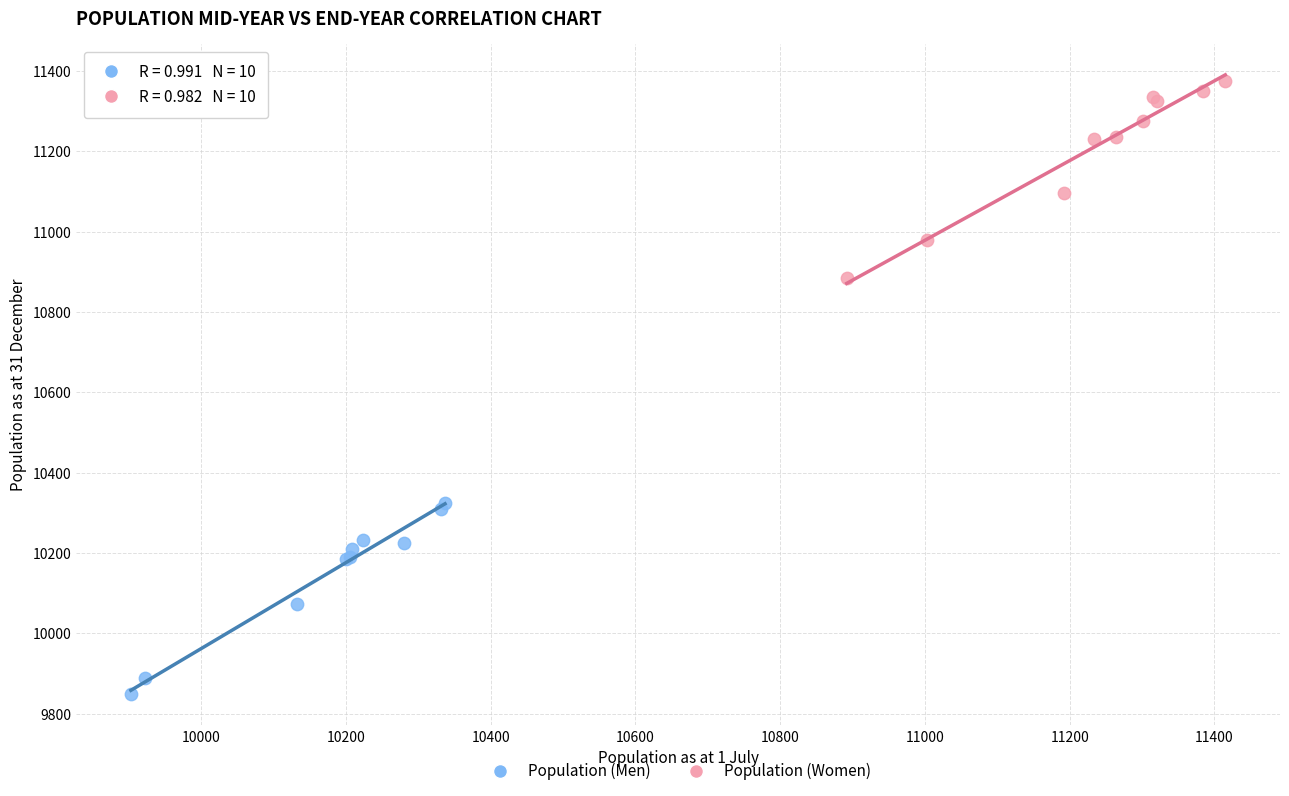

Which series reaches the minimum Y coordinate?

Population (Men)